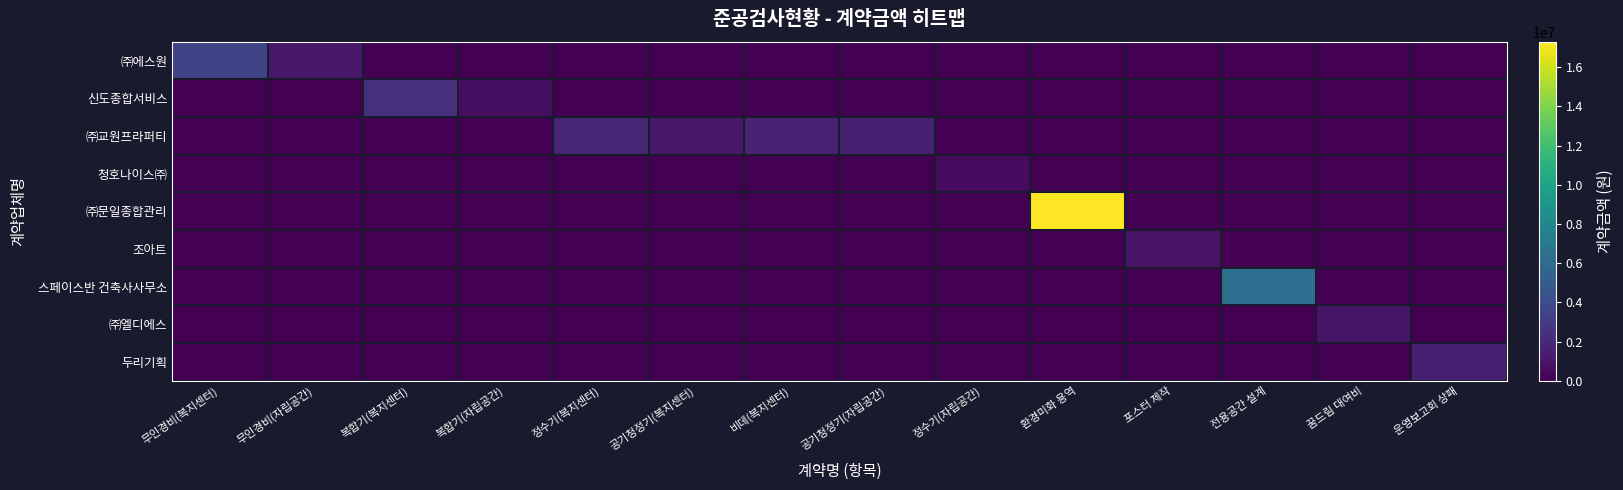

What is the maximum value shown in the chart?

17292000